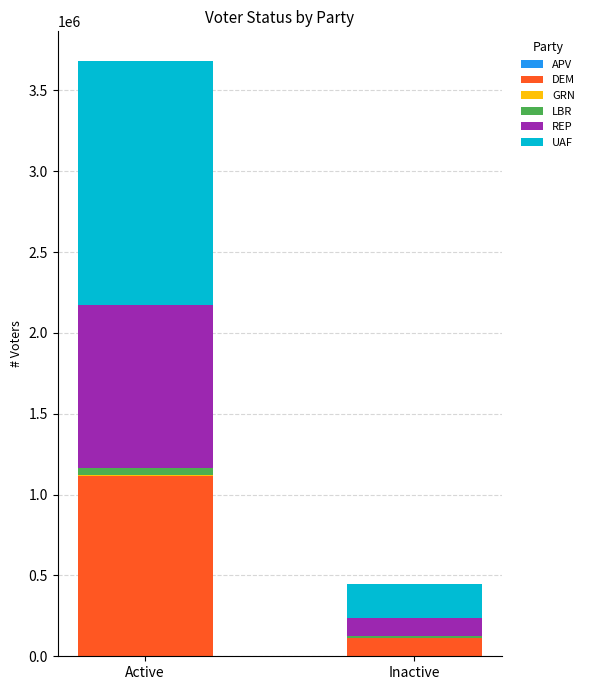

At which category is the sum across all series the highest?

Active